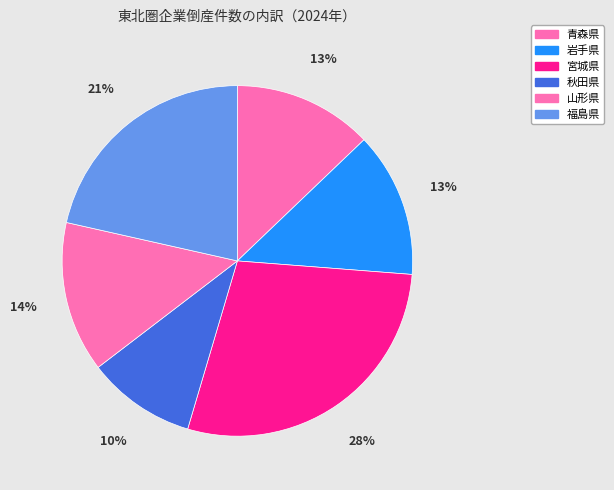

Count the number of slices in the pie.

6